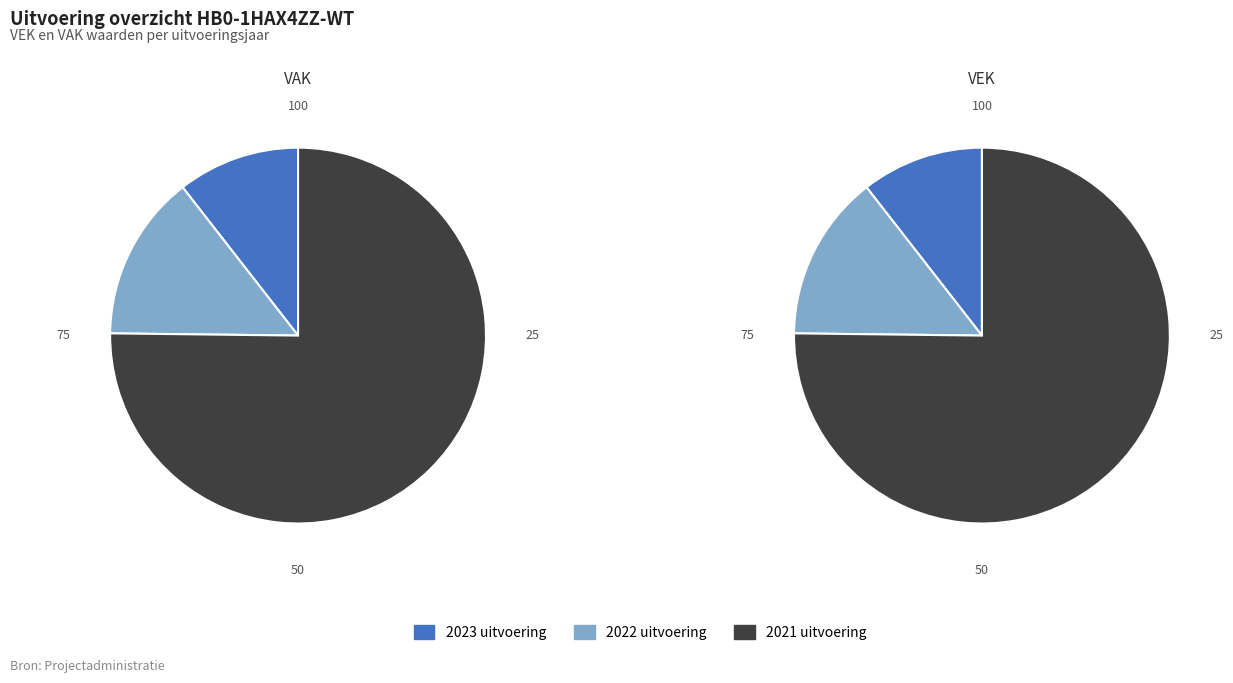

To the nearest percent, what portion does 2022 uitvoering represent?

14%